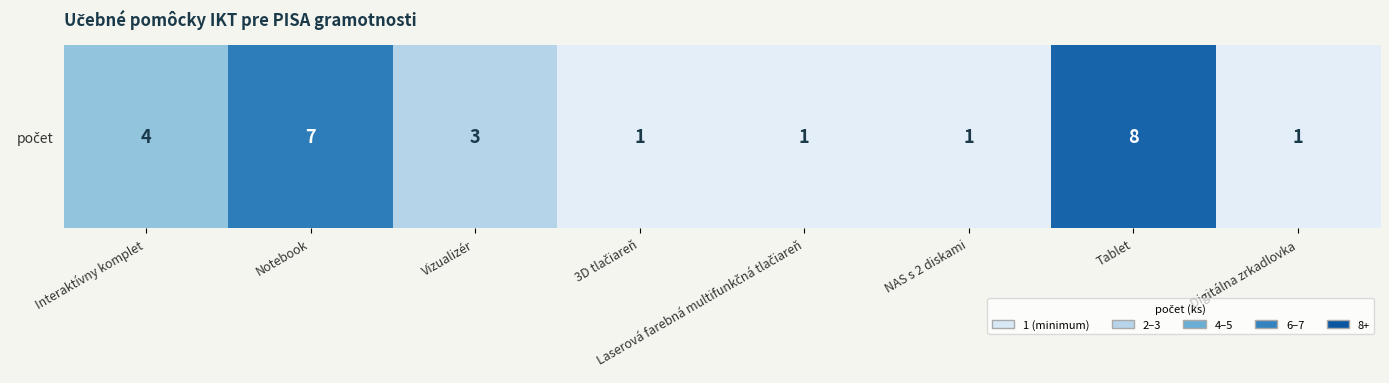

Count the values in the range 1 to 7.

7